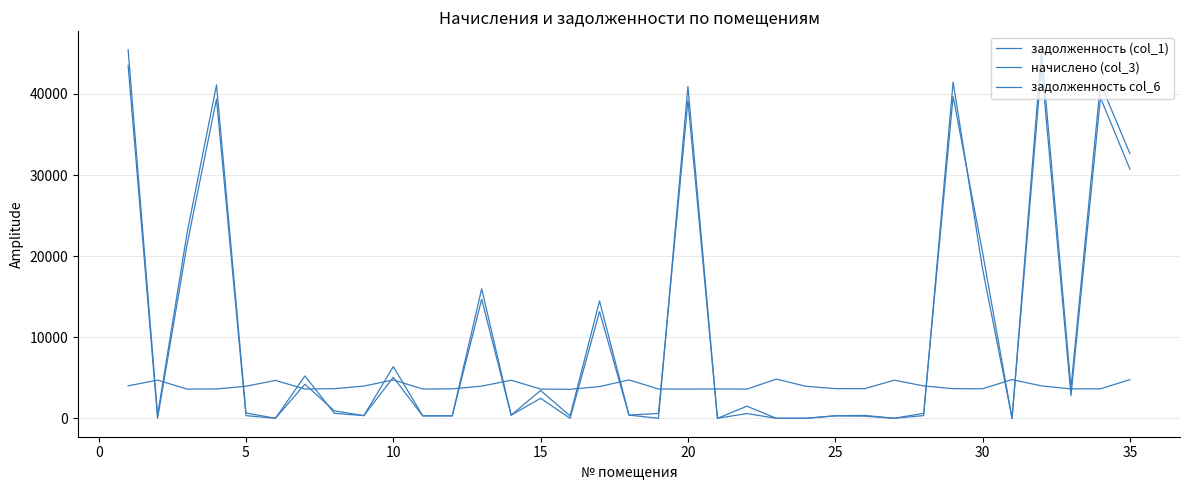

After their last crossing, which series has the higher values: задолженность col_6 or задолженность (col_1)?

задолженность (col_1)